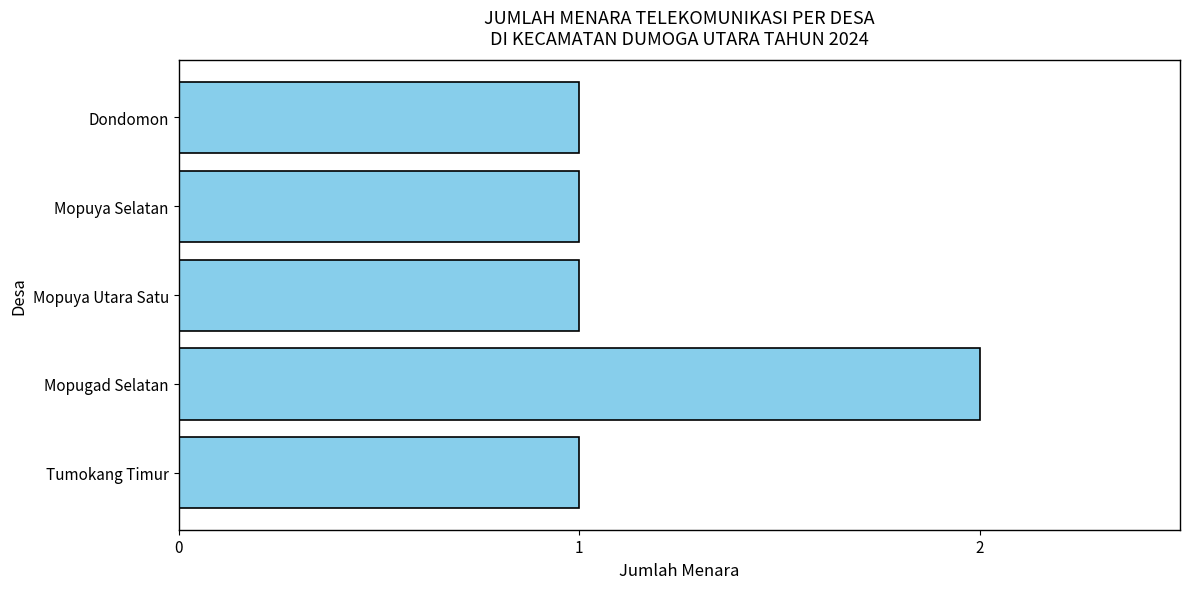

Which category has the highest value across all series?

Mopugad Selatan